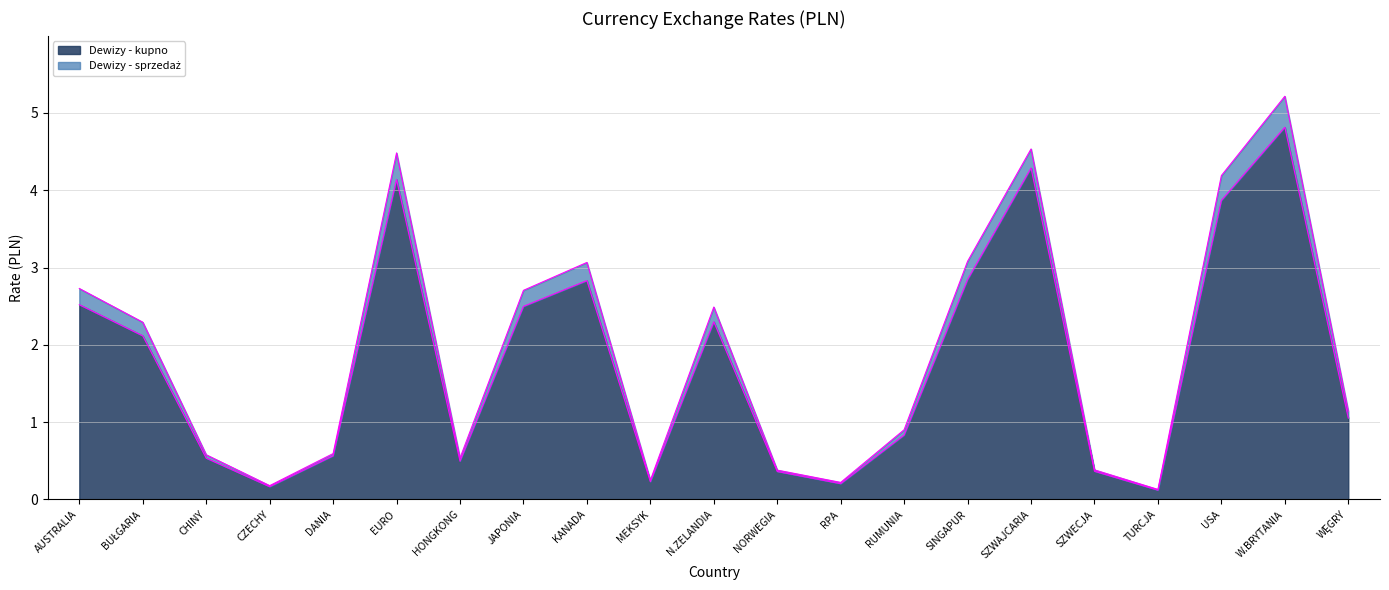

What are all the series names shown in the legend?

Dewizy - kupno, Dewizy - sprzedaż